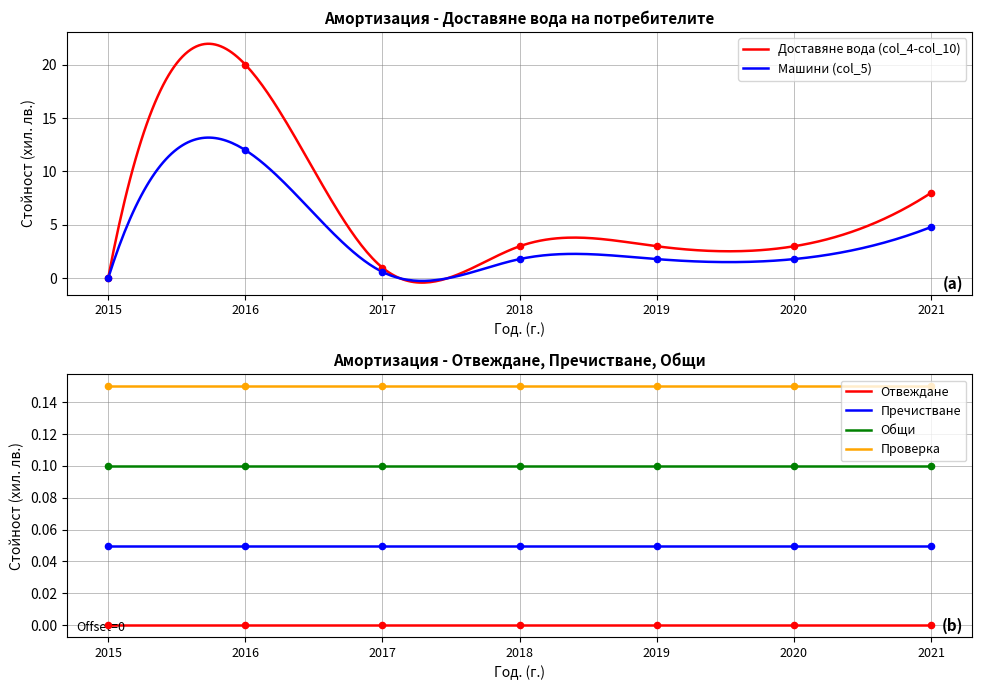

What is the highest value of the Доставяне вода (col_4-col_10) series?

21.9